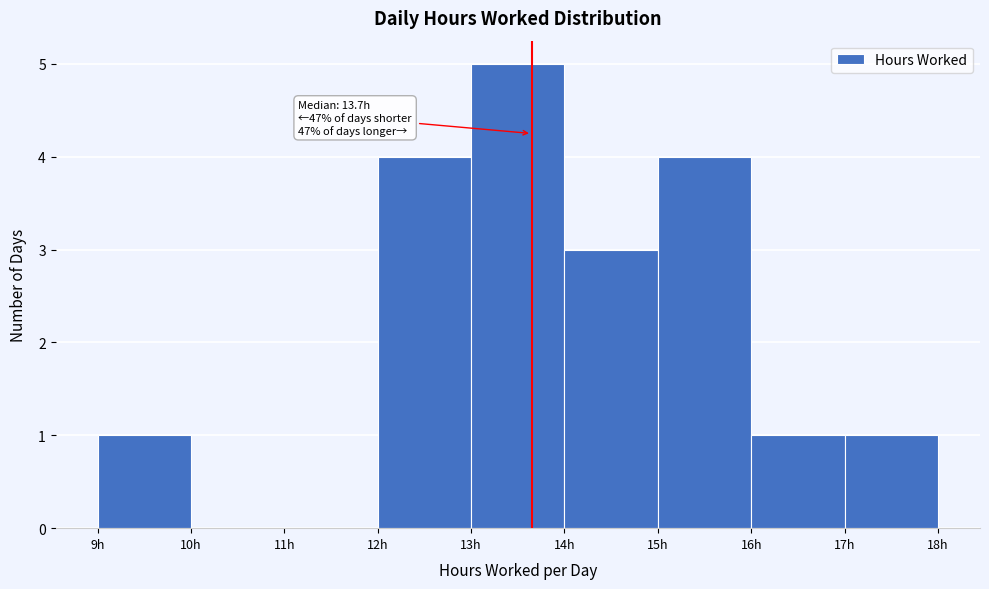

Which range on the x-axis has the tallest bar?

13 to 14